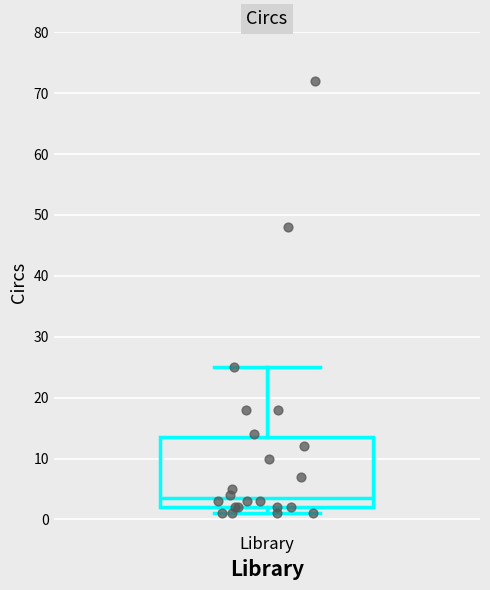

Read this box plot against the y-axis: the position of the median line, the range covered by the box, and the ends of both whiskers. The values are not printed on the chart, so give them approximately, as read against the axis.

median 4, box 2 to 14, whiskers 1 to 25